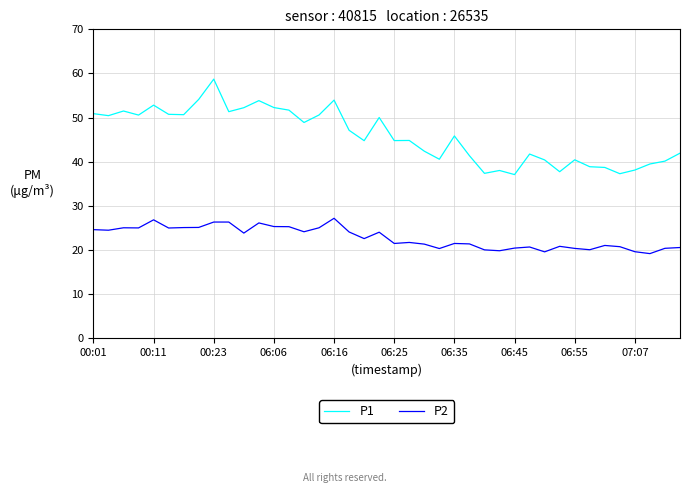

What is the difference between the maximum and minimum values in the P1 series?

21.6